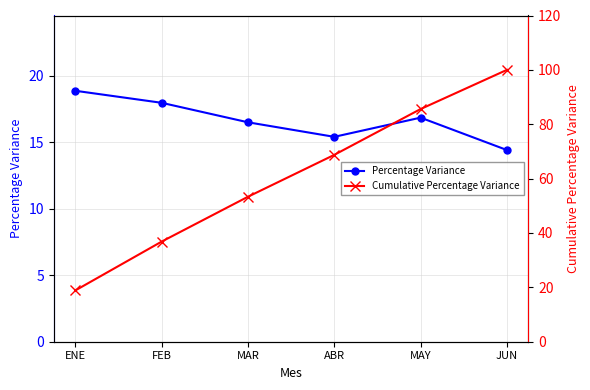

At which label does Percentage Variance first exceed 16?

ENE